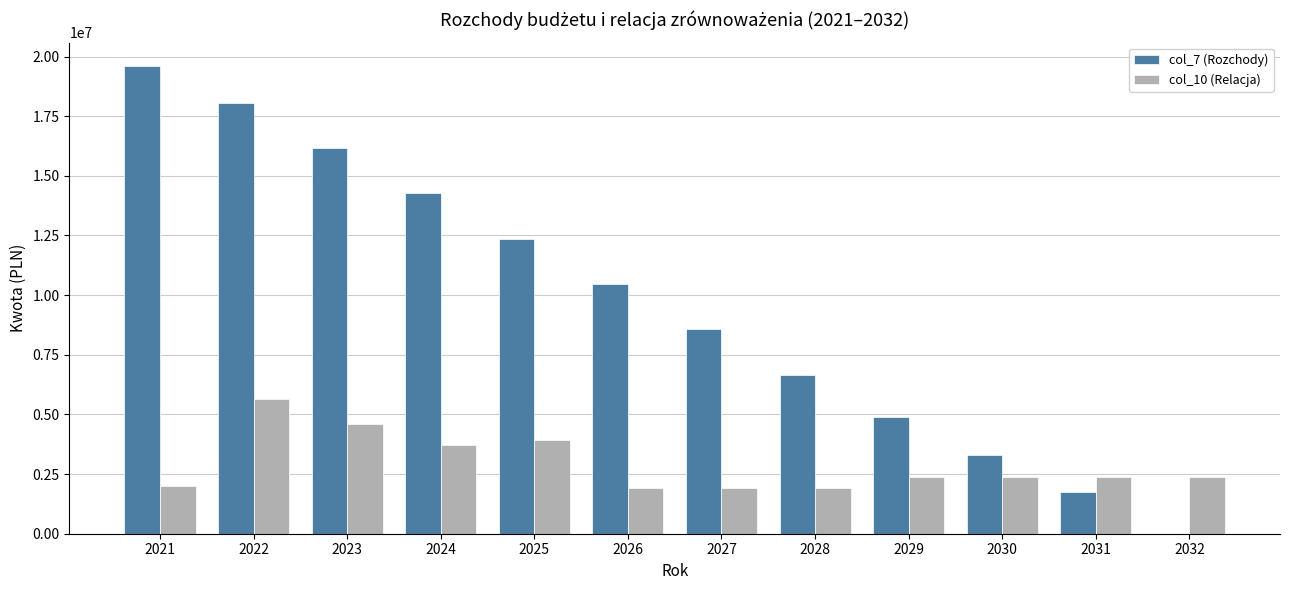

What is the average value of the col_10 (Relacja) series?

2925112.3